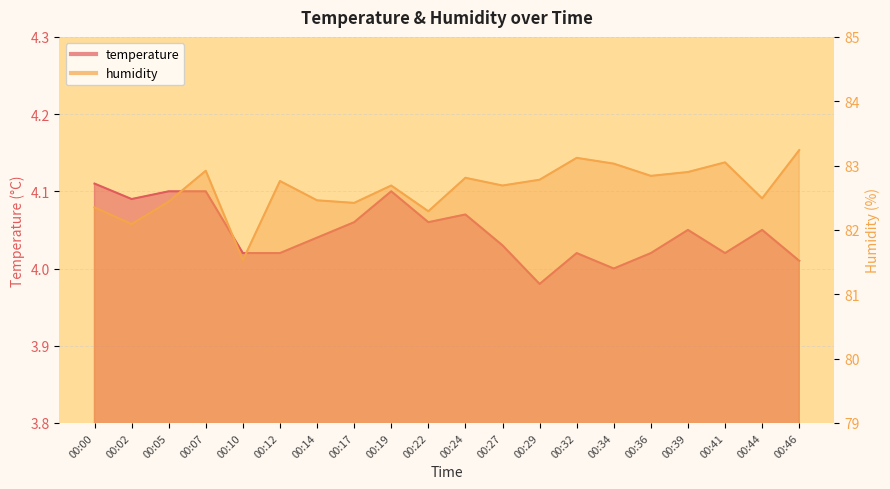

What is the total value across all series at 00:27?

86.7